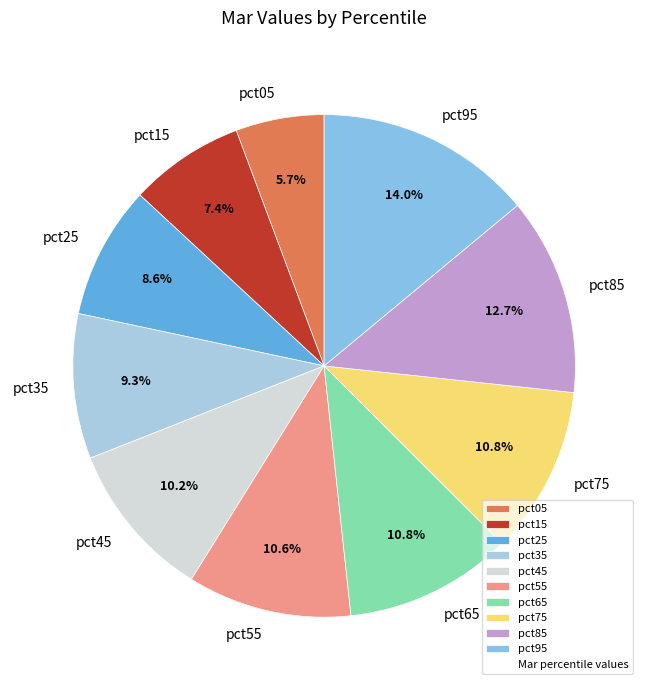

To the nearest percent, what percentage of the pie is pct75?

11%